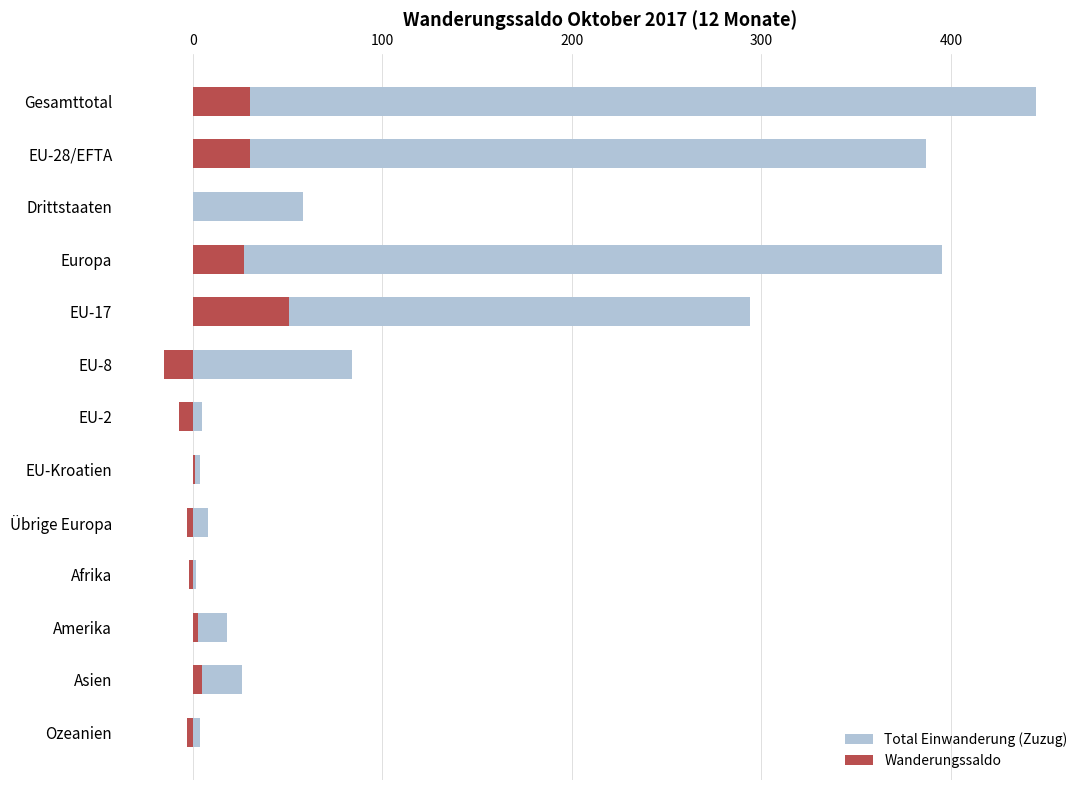

What are all the series names shown in the legend?

Total Einwanderung (Zuzug), Wanderungssaldo